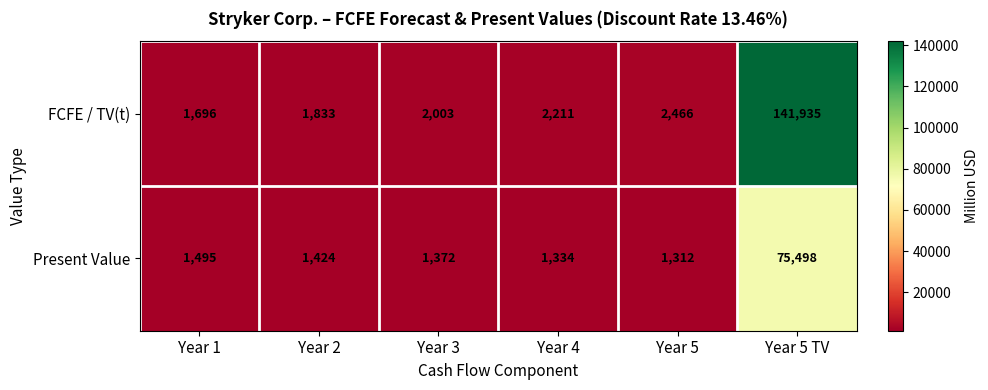

Read the Present Value value at Year 1, to the nearest 100.

1500